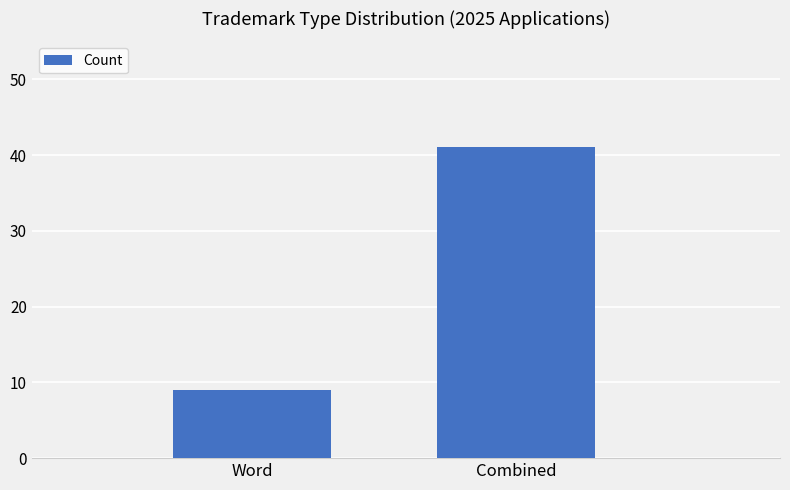

Count the number of data series in this chart.

1